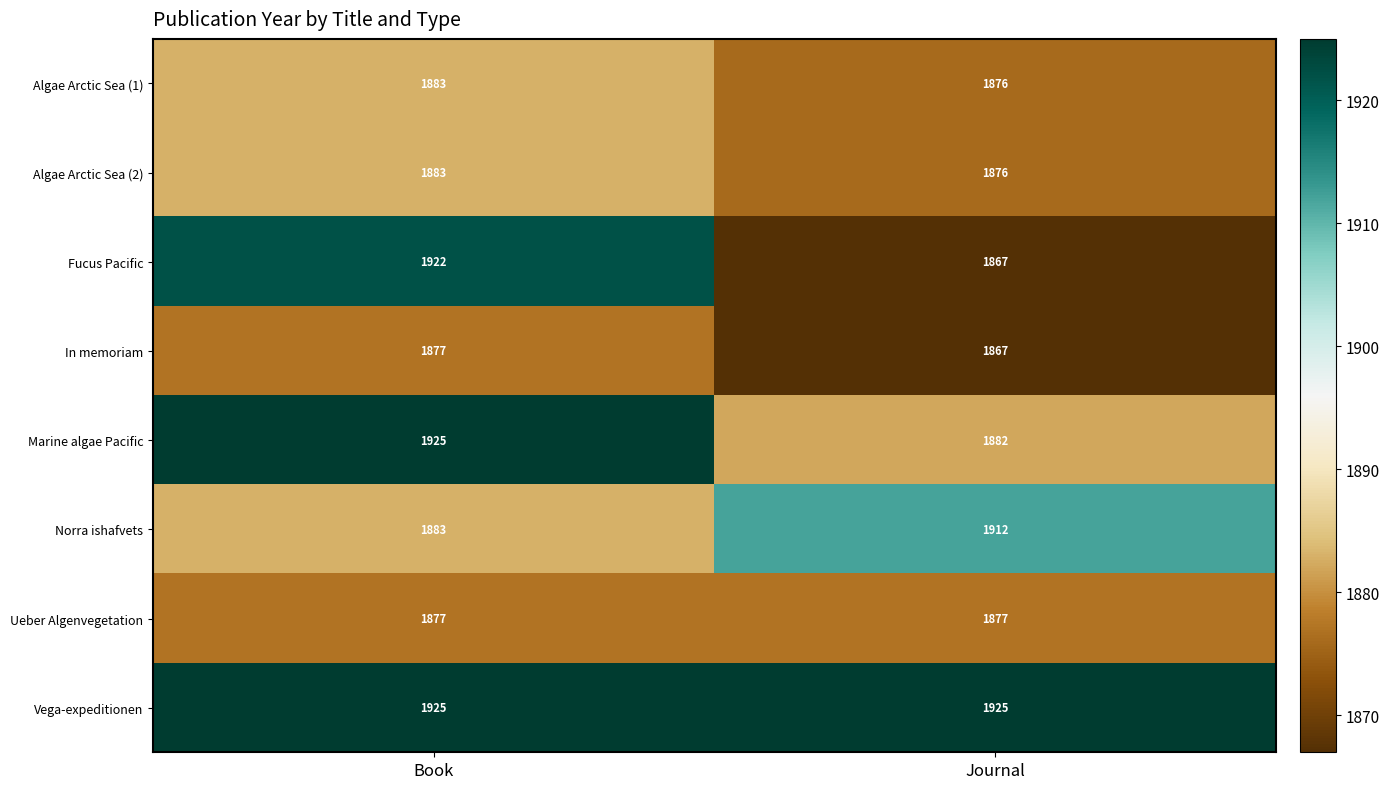

True or false: Norra ishafvets has a value of 1883 at Book.

True